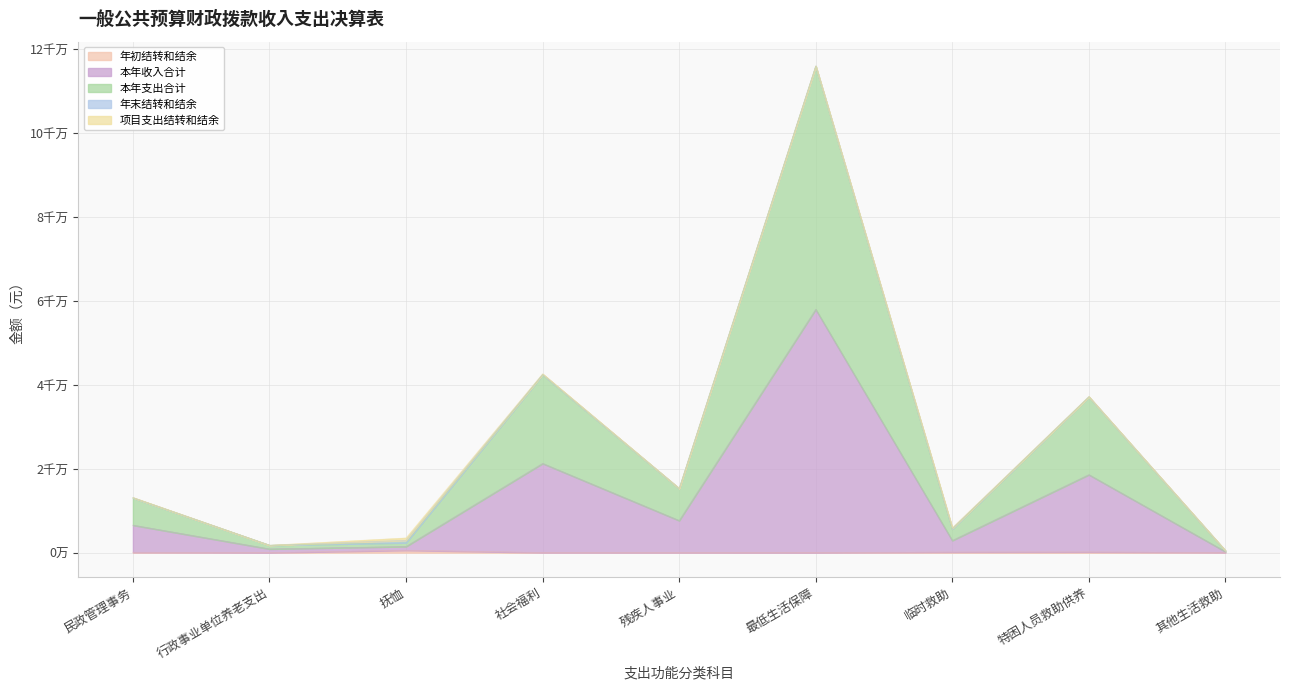

True or false: 年初结转和结余 and 本年支出合计 intersect in this chart.

False